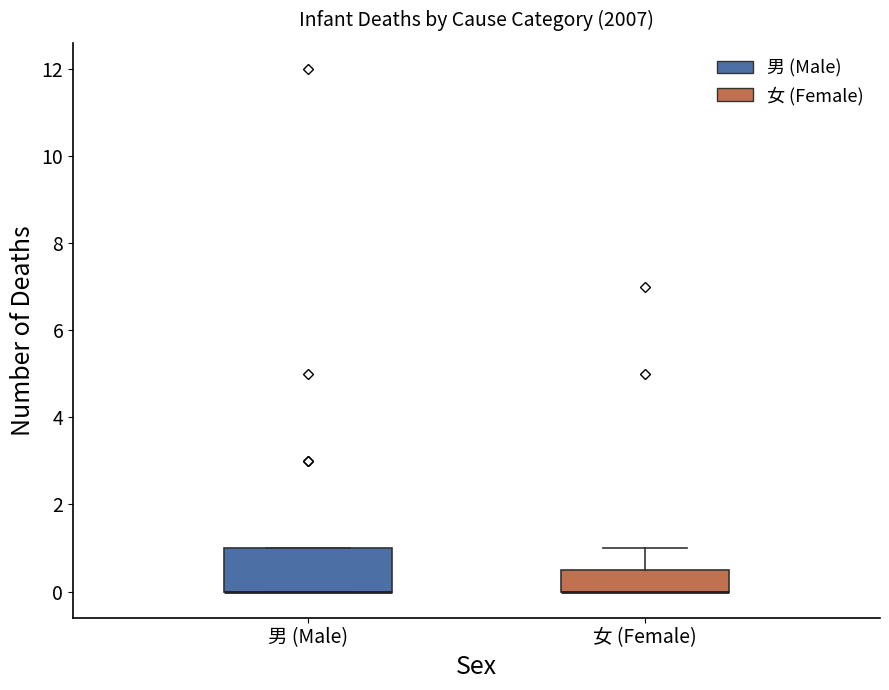

Comparing the boxes themselves (not the whiskers), which one is the tallest?

男 (Male)